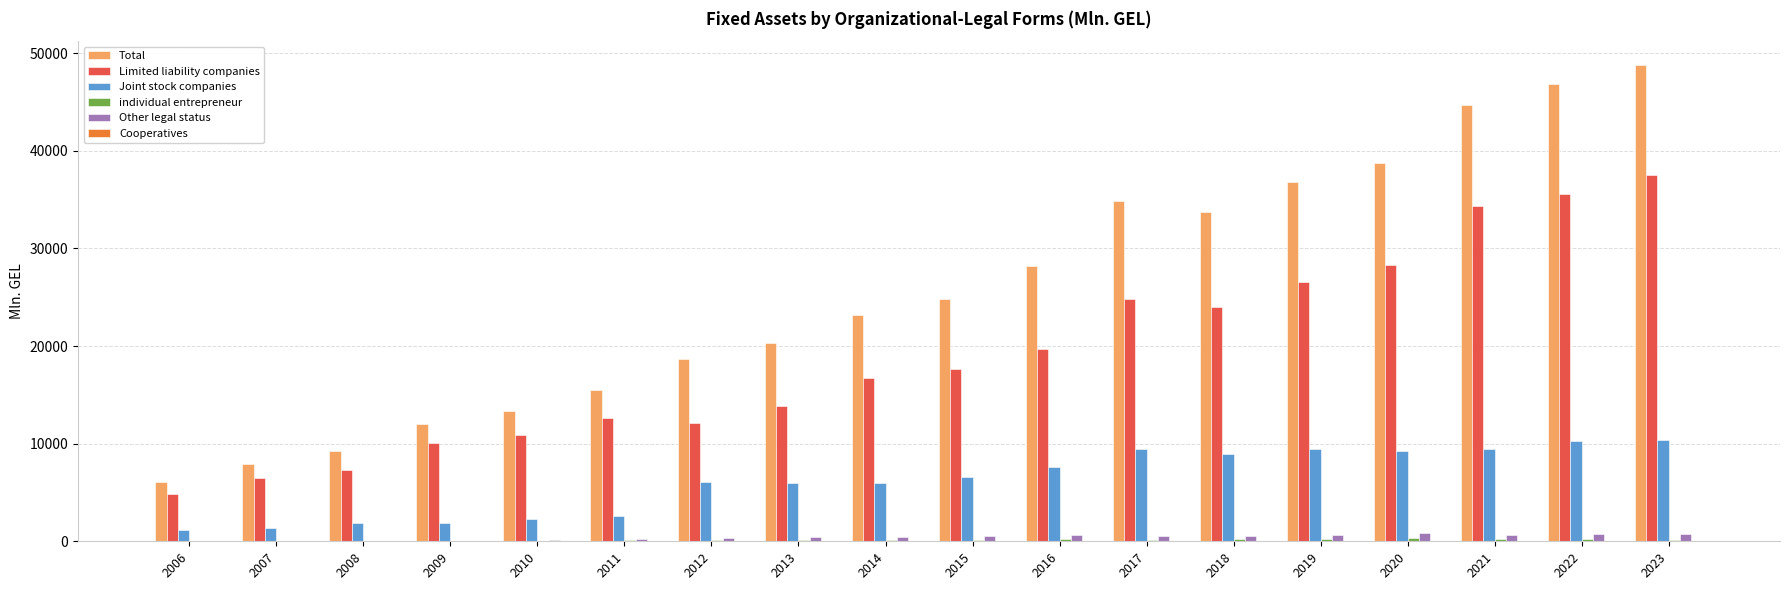

At which label is Limited liability companies closest to 21144?

2016